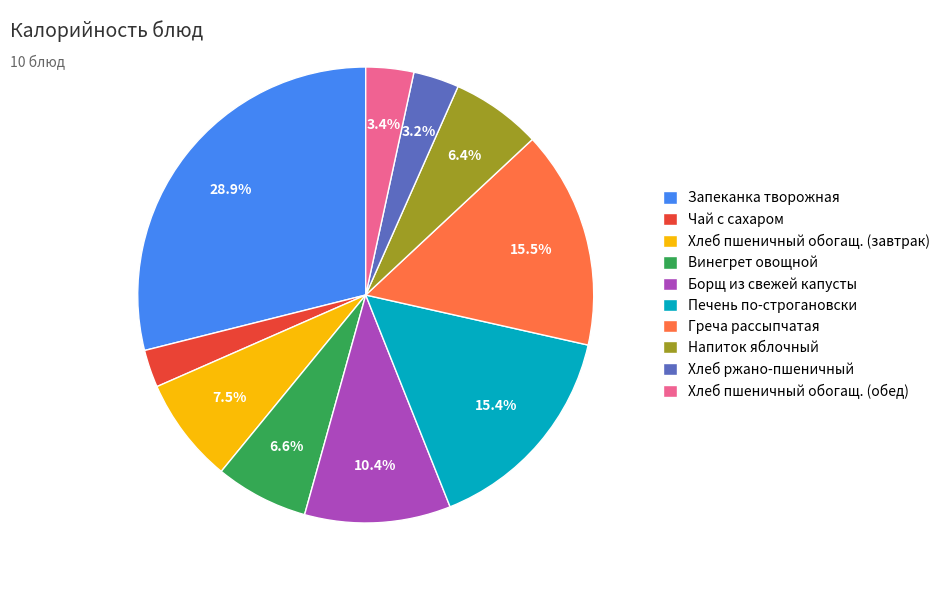

Does Напиток яблочный represent more than half of the total?

No